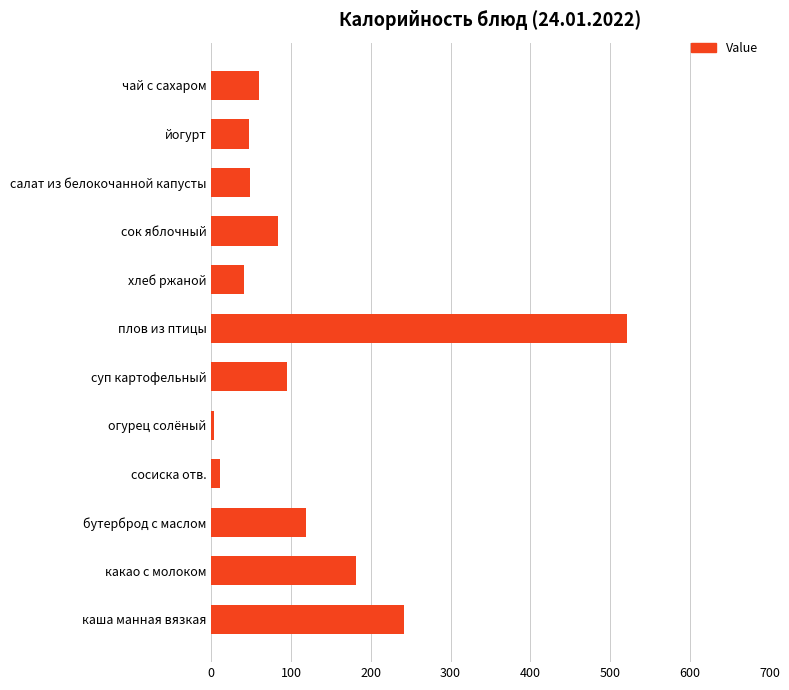

What is the greatest value displayed?

521